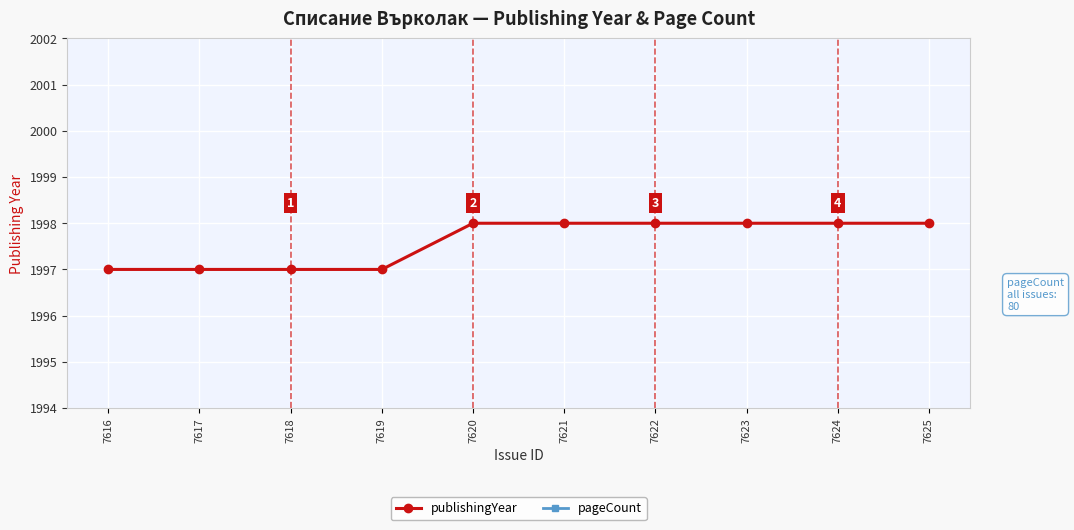

Rank the series at 7618 from lowest to highest value.

pageCount, publishingYear